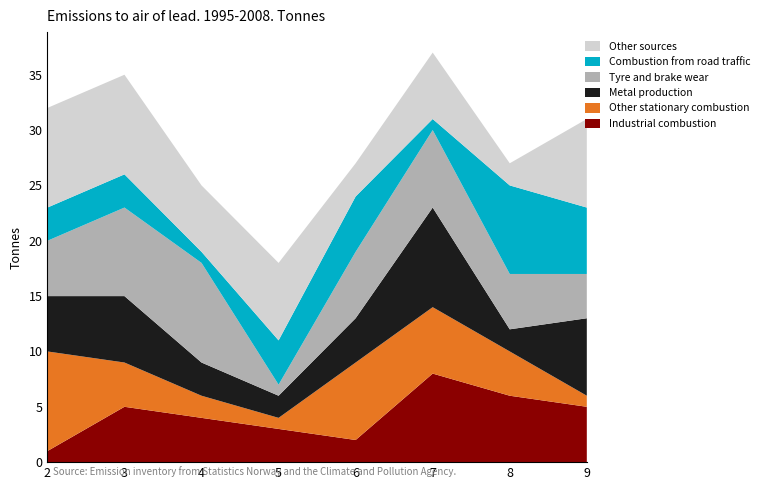

Is it true that Industrial combustion equals 5 at 3?

True